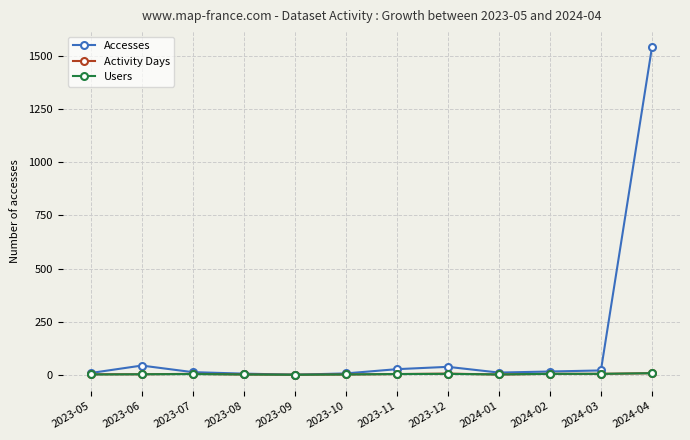

What is the total value across all series at 2024-03?

28